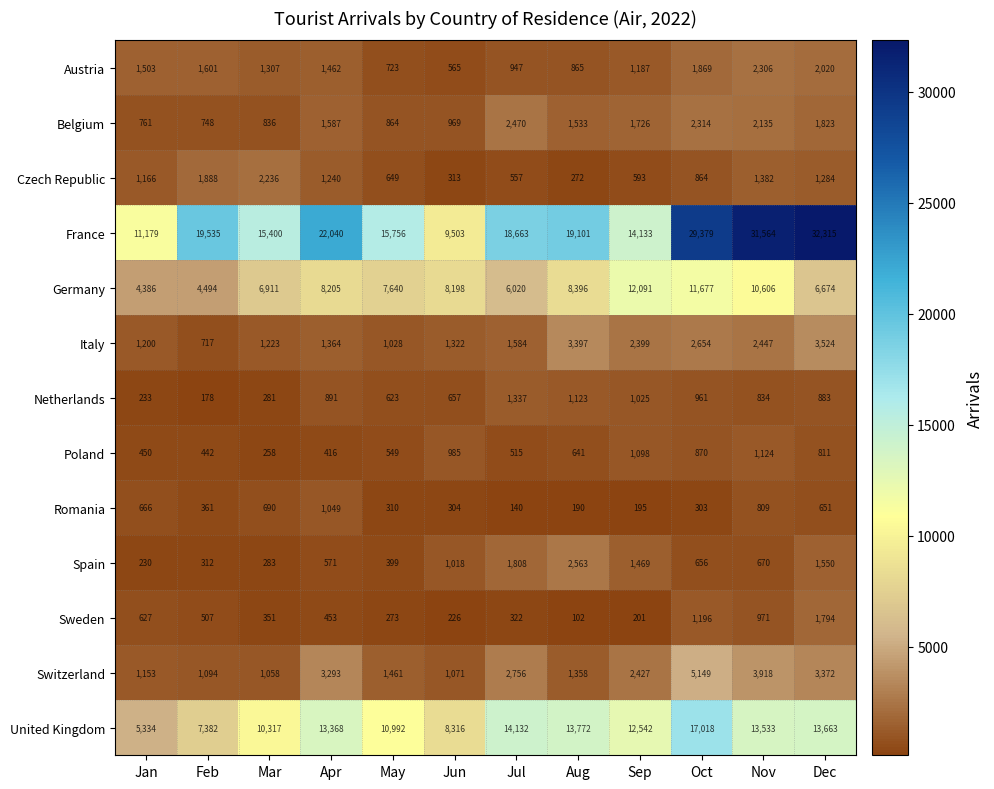

What is the total value across all series at Mar?

41151